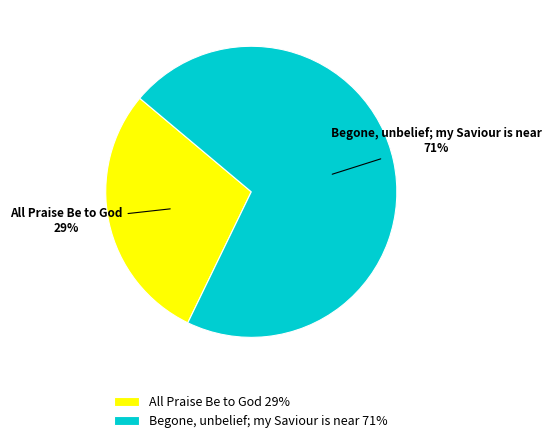

Which category has the biggest portion of the pie?

Begone, unbelief; my Saviour is near